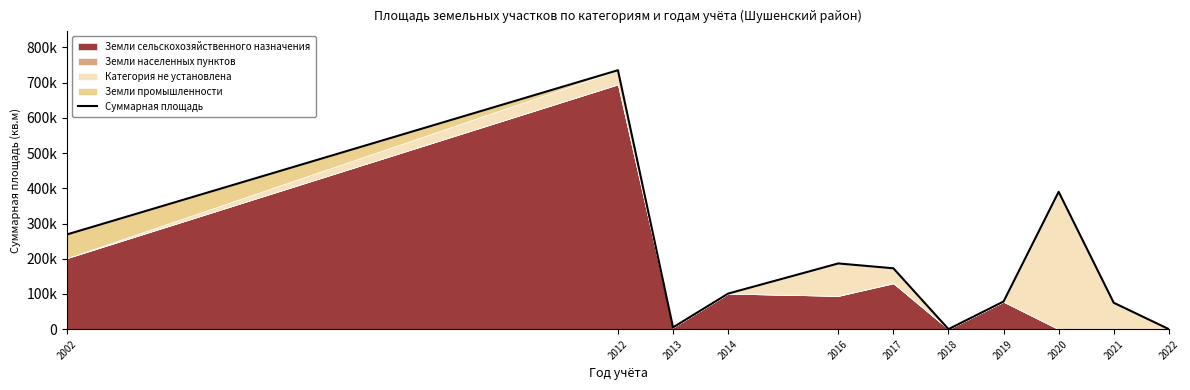

What is the difference between the second highest and second lowest values?

389831